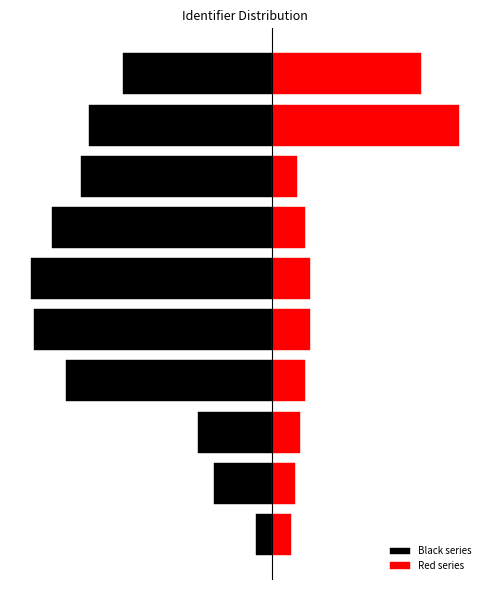

How many bars are there in total?

20